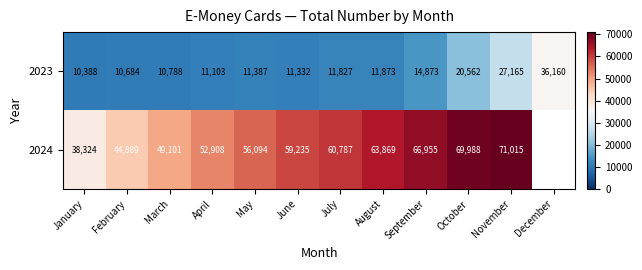

True or false: 2024 has a value of 25069.6 at May.

False